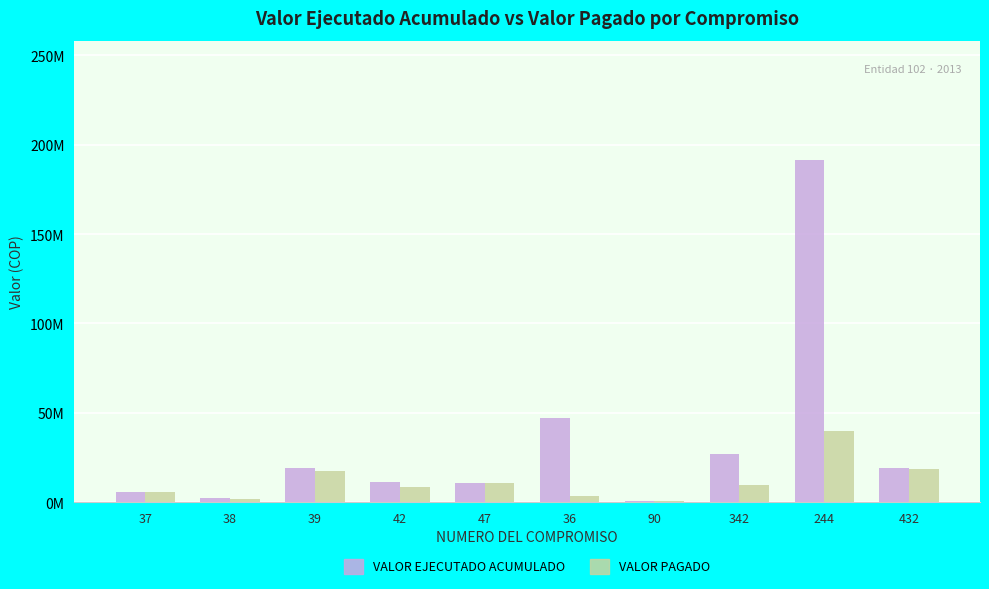

What are all the series names shown in the legend?

VALOR EJECUTADO ACUMULADO, VALOR PAGADO